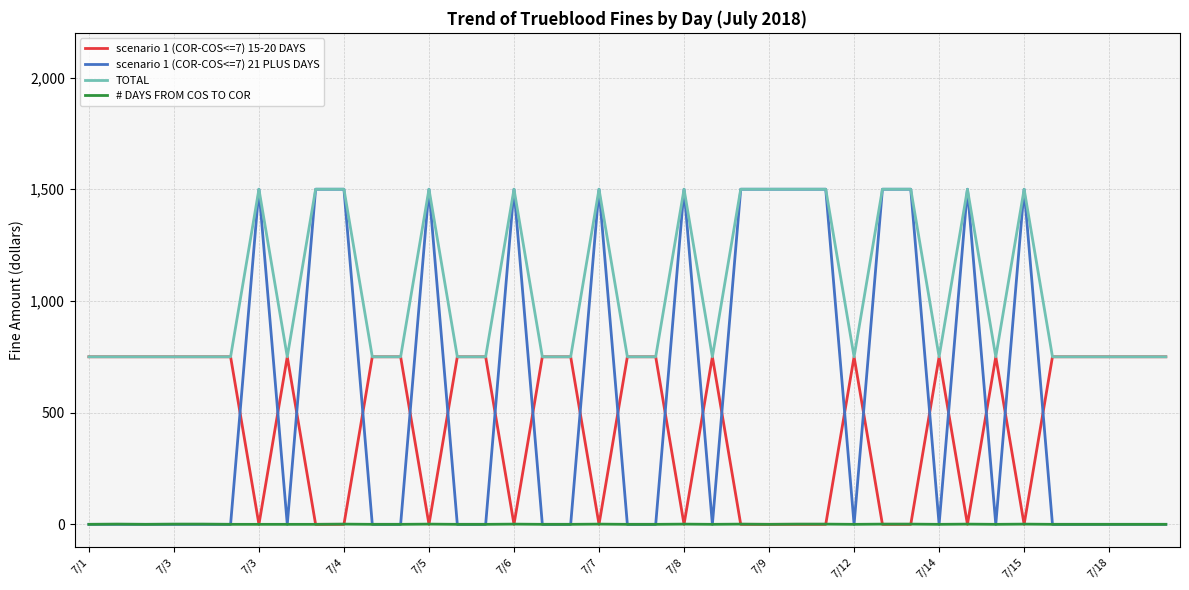

How many lines are shown in the chart?

4